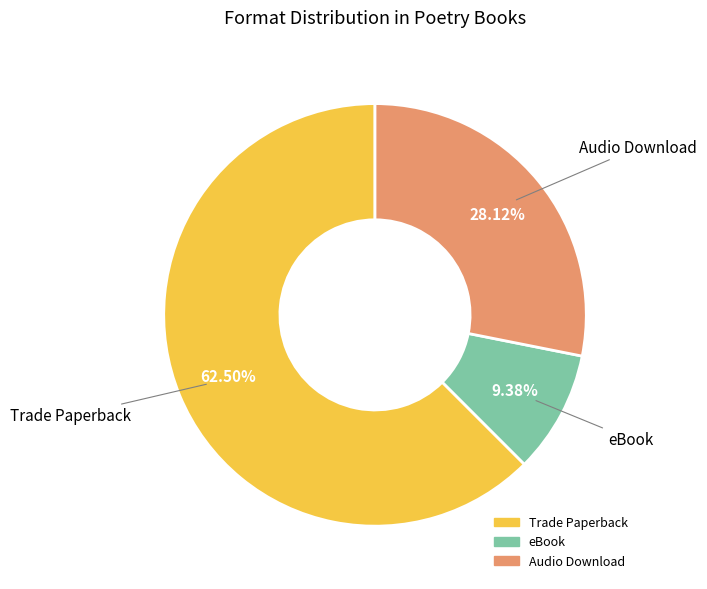

How many segments does this pie chart have?

3